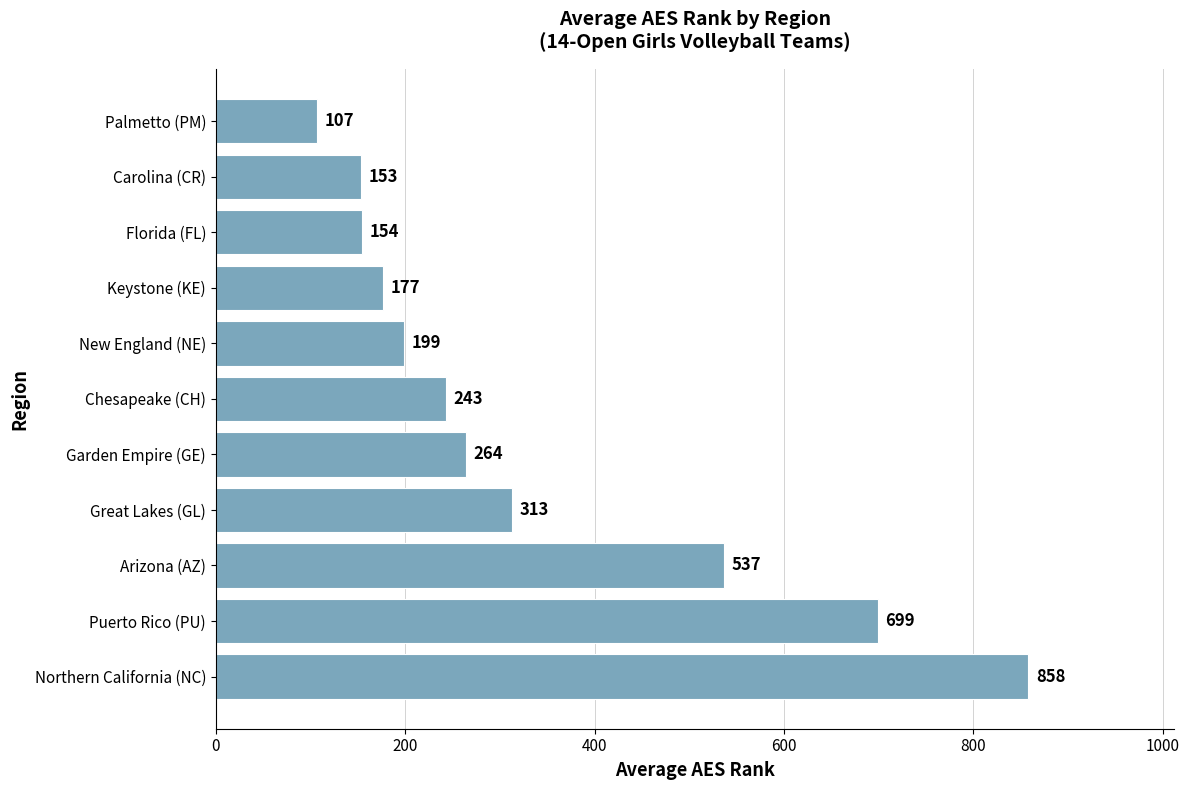

What is the sum of all values?

3704